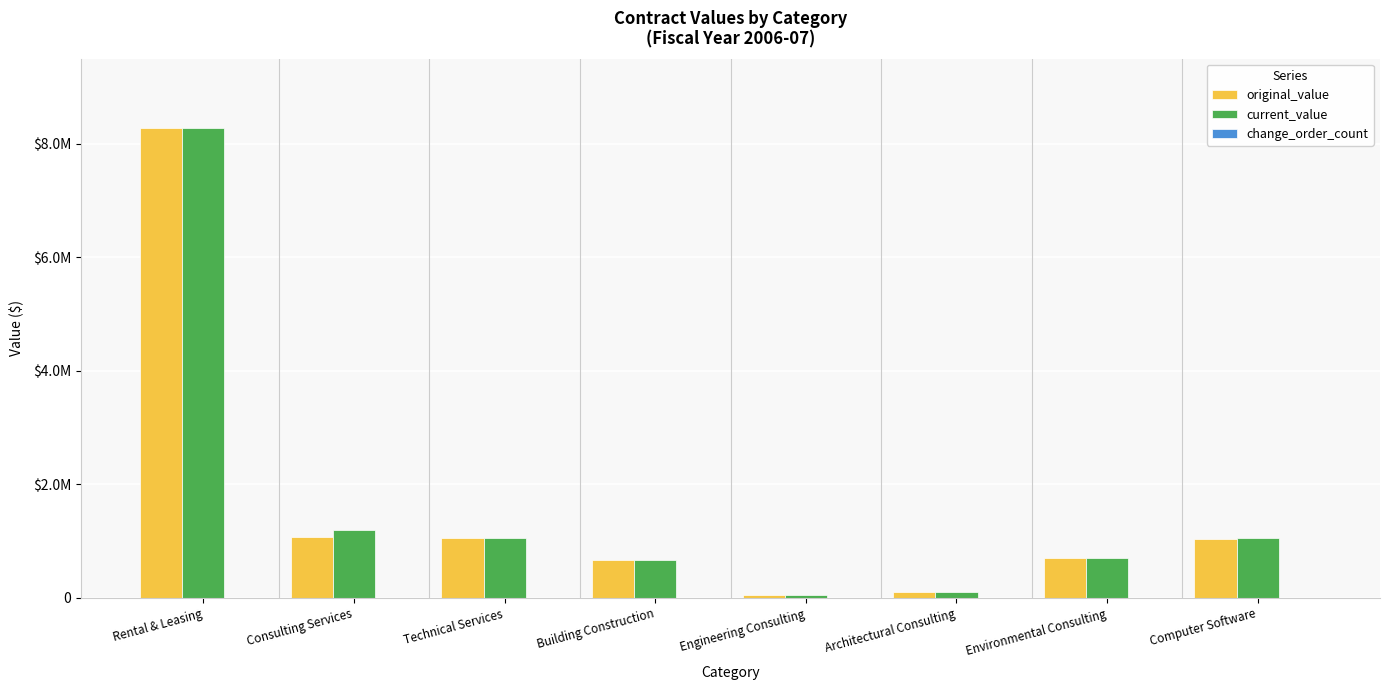

Reading left to right, extract all data points from this chart.

original_value: Rental & Leasing=8283450.7	Consulting Services=1073503.0	Technical Services=1048750.0	Building Construction=671000.0	Engineering Consulting=55003.0	Architectural Consulting=112500.0	Environmental Consulting=697681.7	Computer Software=1031742.0
current_value: Rental & Leasing=8283450.7	Consulting Services=1203603.0	Technical Services=1048750.0	Building Construction=671000.0	Engineering Consulting=55003.0	Architectural Consulting=112500.0	Environmental Consulting=697681.7	Computer Software=1057242.0
change_order_count: Rental & Leasing=0.0	Consulting Services=7.0	Technical Services=5.0	Building Construction=0.0	Engineering Consulting=0.0	Architectural Consulting=0.0	Environmental Consulting=3.0	Computer Software=4.0